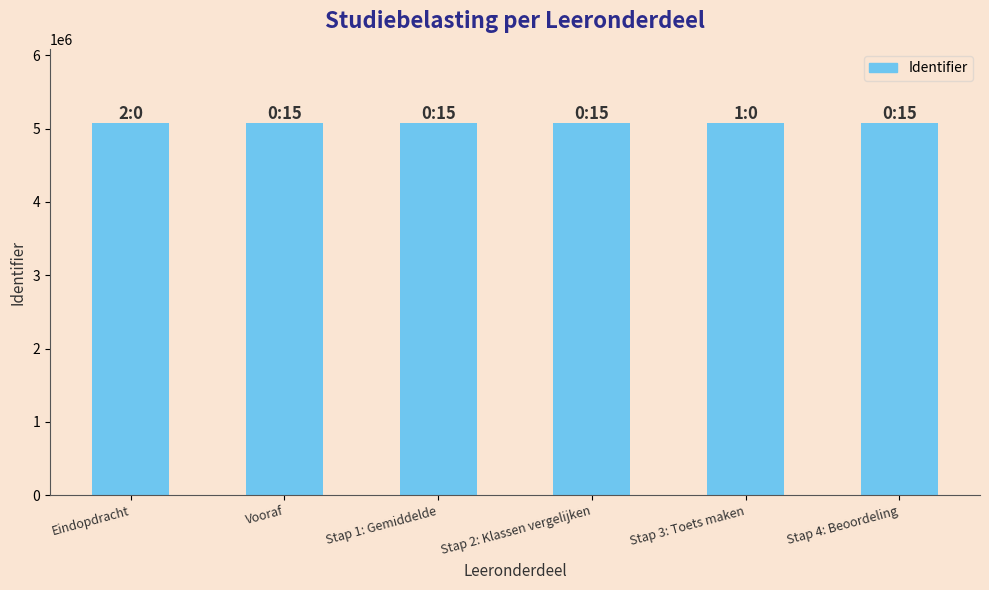

Does the chart contain any negative values?

No